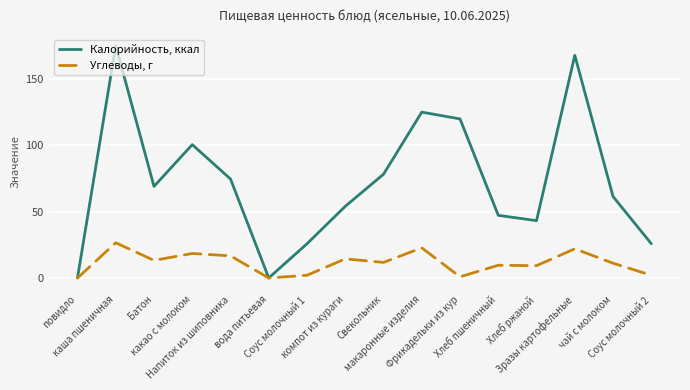

Rank the series by their maximum value, from lowest to highest.

Углеводы, г, Калорийность, ккал